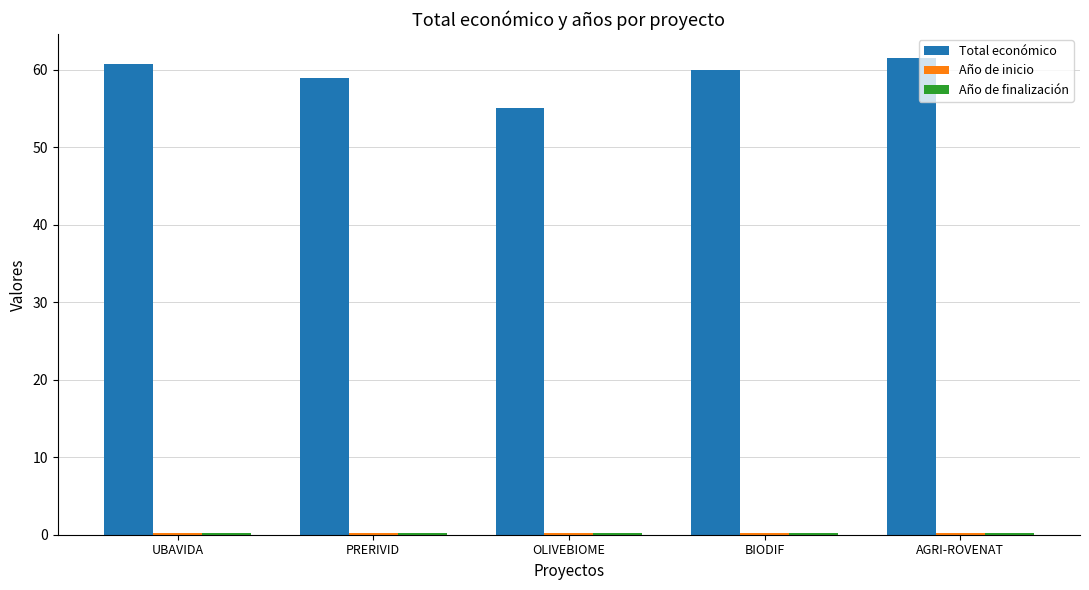

How many groups of bars are there?

5